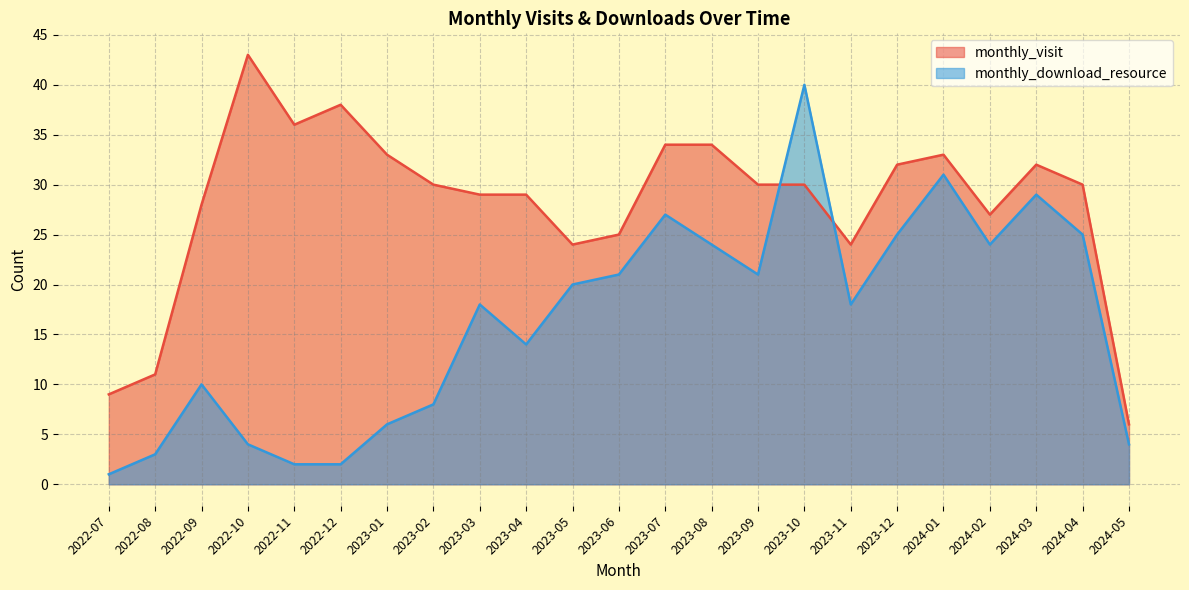

Which category has the lowest value across all series?

2022-07